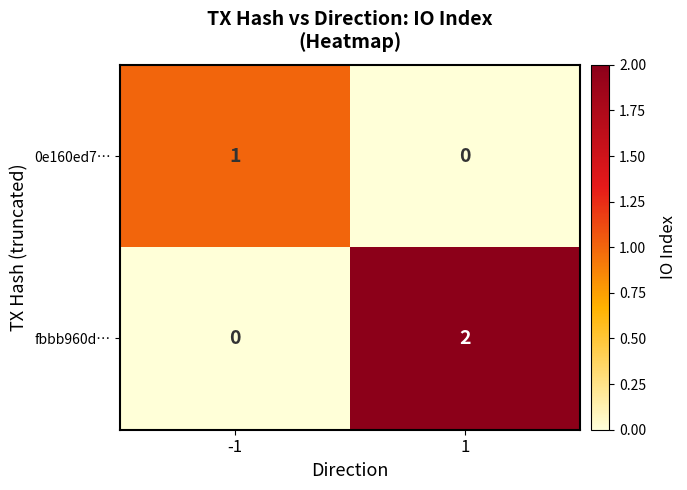

Which series changed the most between -1 and 1?

fbbb960d…